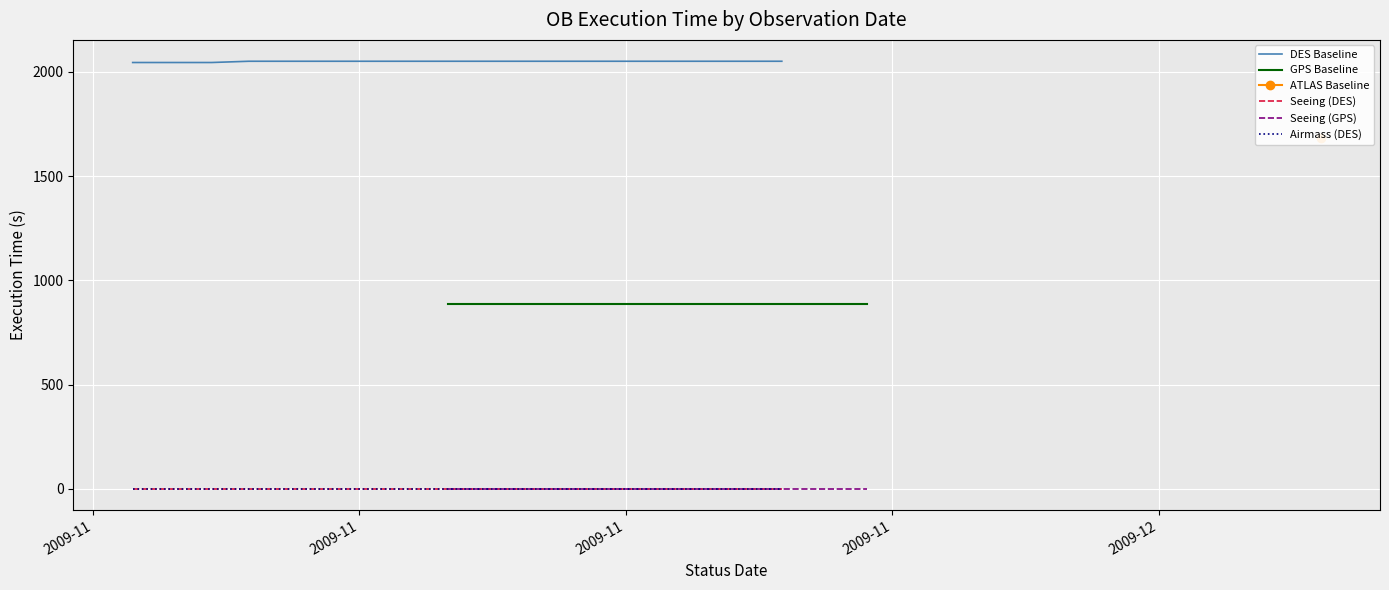

True or false: Airmass (DES) and DES Baseline cross at least once.

False